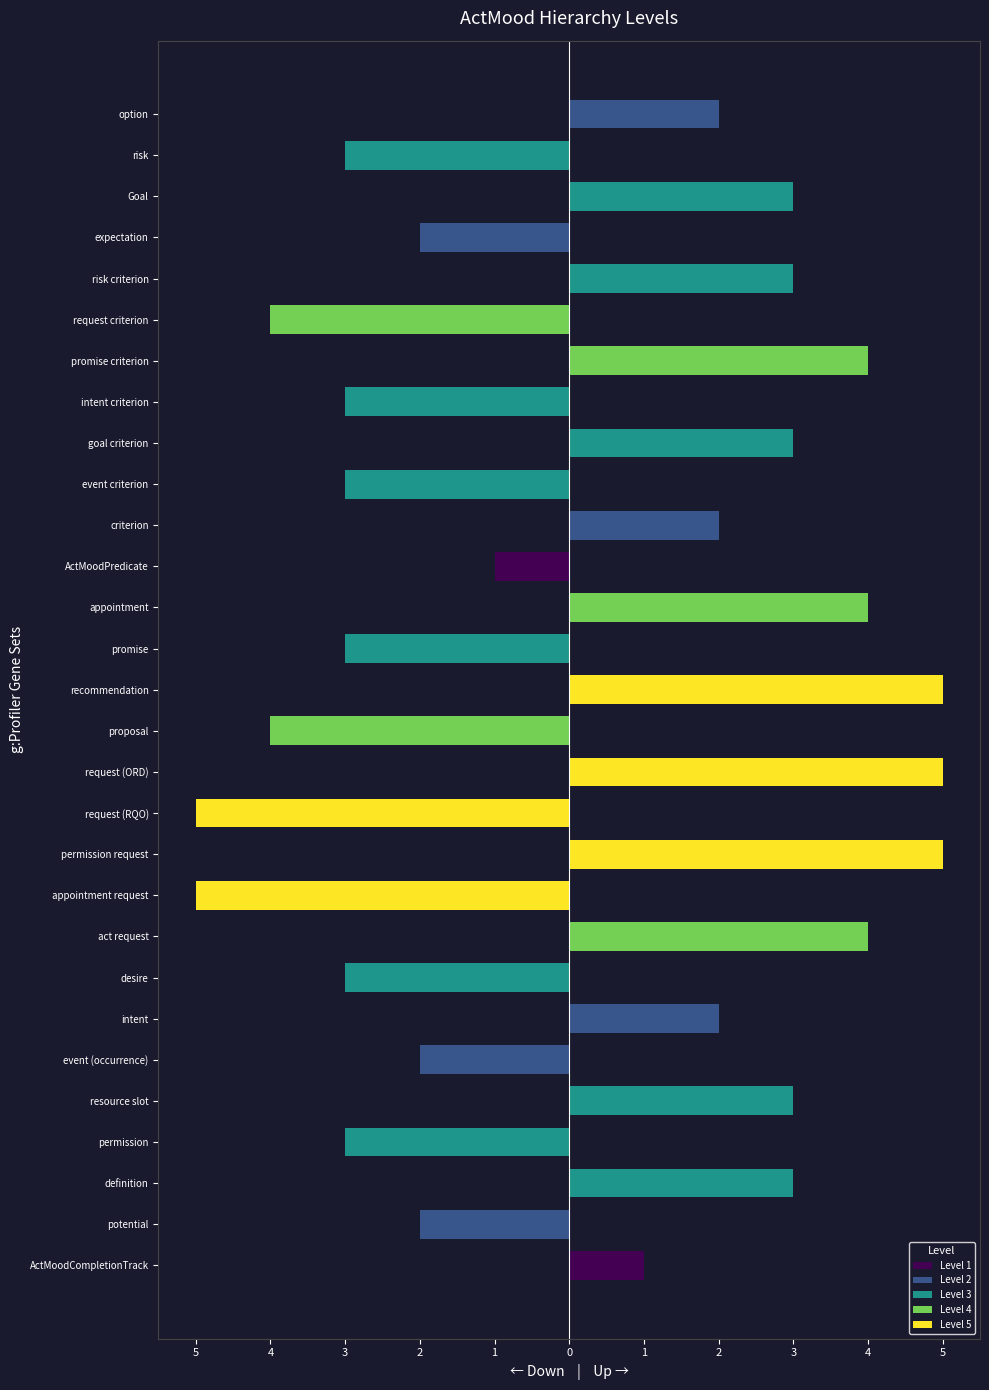

Does the chart contain any negative values?

Yes